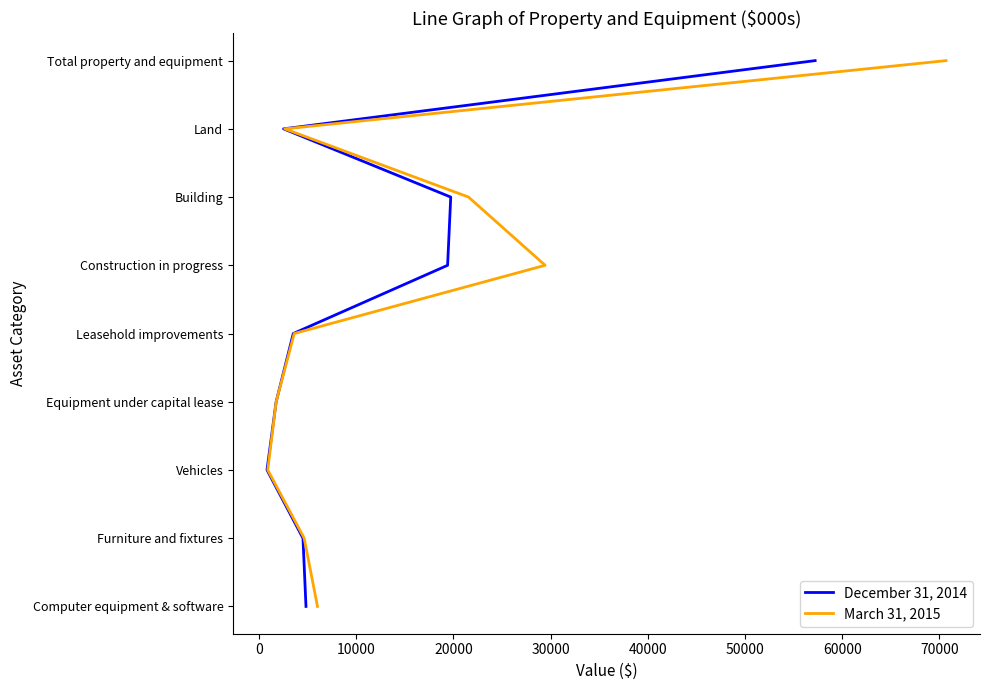

Does the chart have visible grid lines?

No